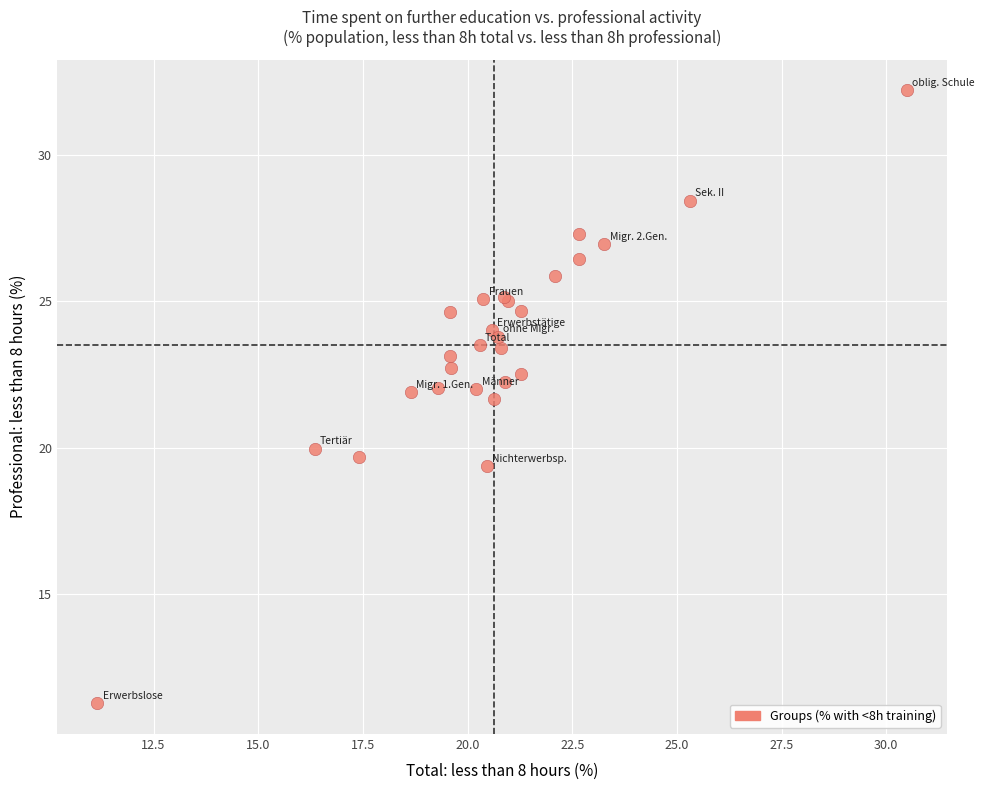

What Y value in the scatter plot is closest to 21?

21.6